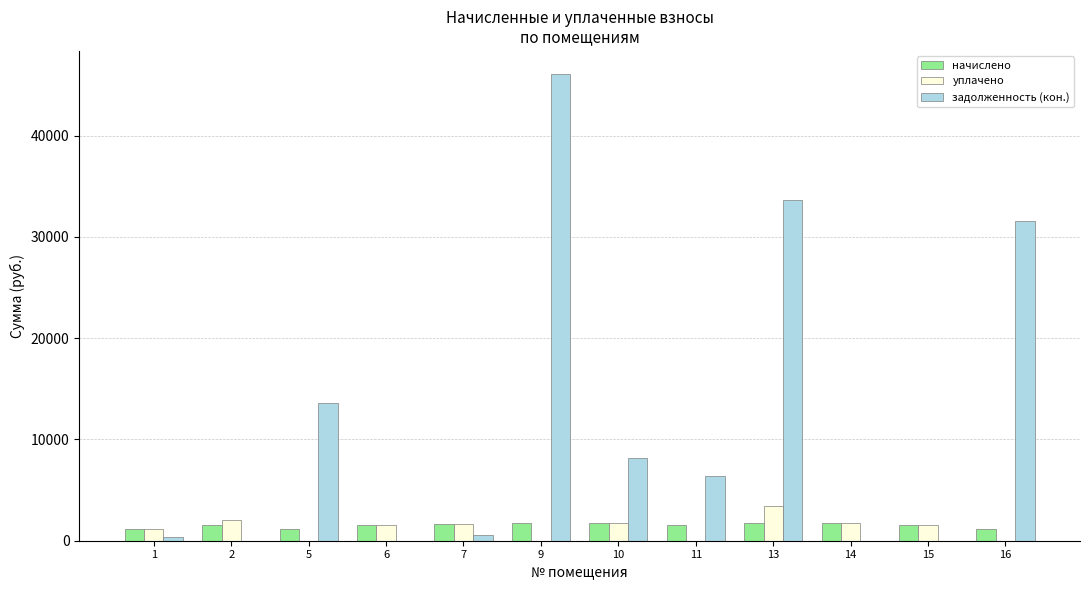

At which category does the chart reach its peak across all series?

9